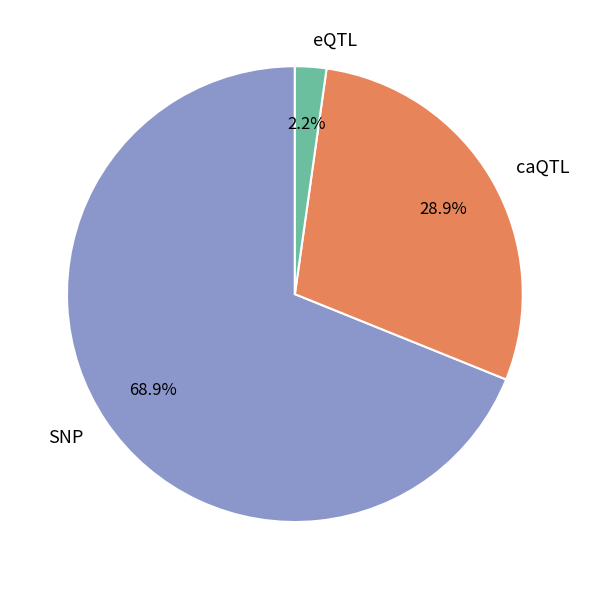

Rank the categories by value from lowest to highest.

eQTL, caQTL, SNP